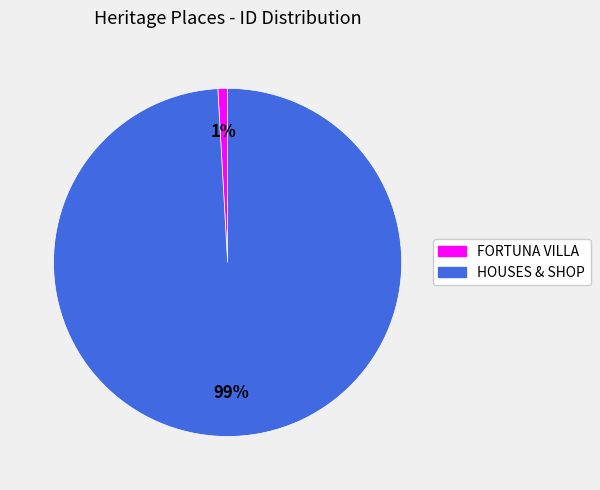

Between FORTUNA VILLA and HOUSES & SHOP, which is larger?

HOUSES & SHOP